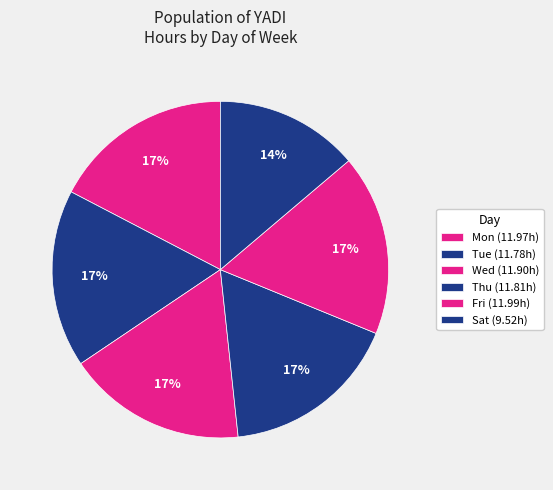

Count the number of slices in the pie.

6